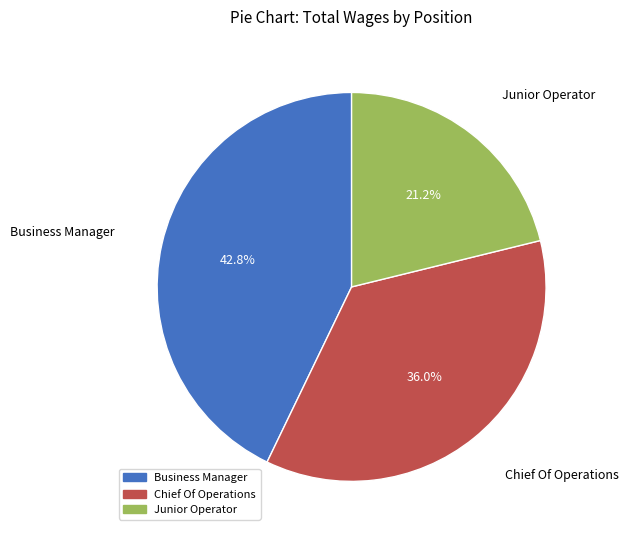

What is the largest slice in the pie chart?

Business Manager